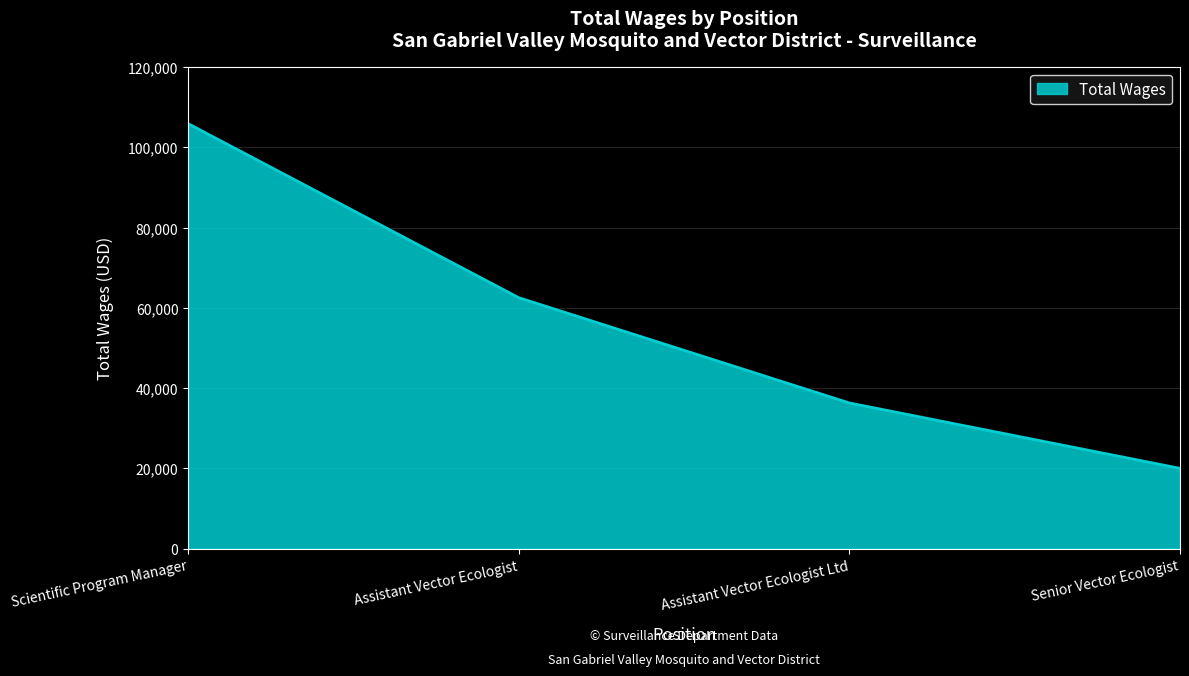

What is the ratio of the value at Scientific Program Manager to the value at Assistant Vector Ecologist Ltd?

2.9